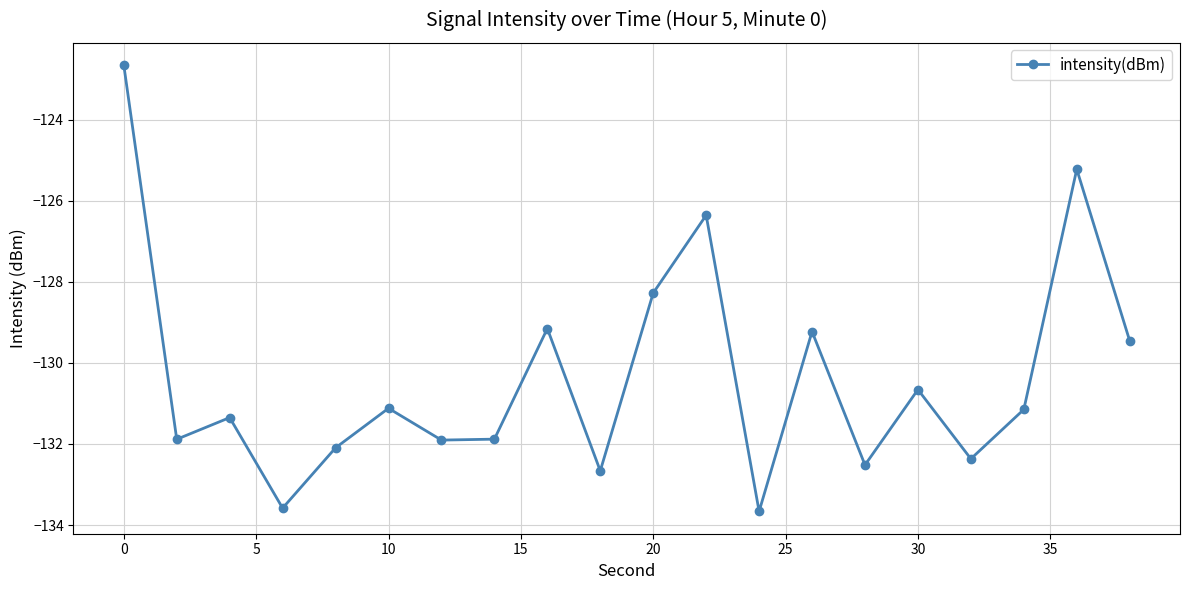

How many points are lower than both their immediate neighbors (excluding endpoints)?

7